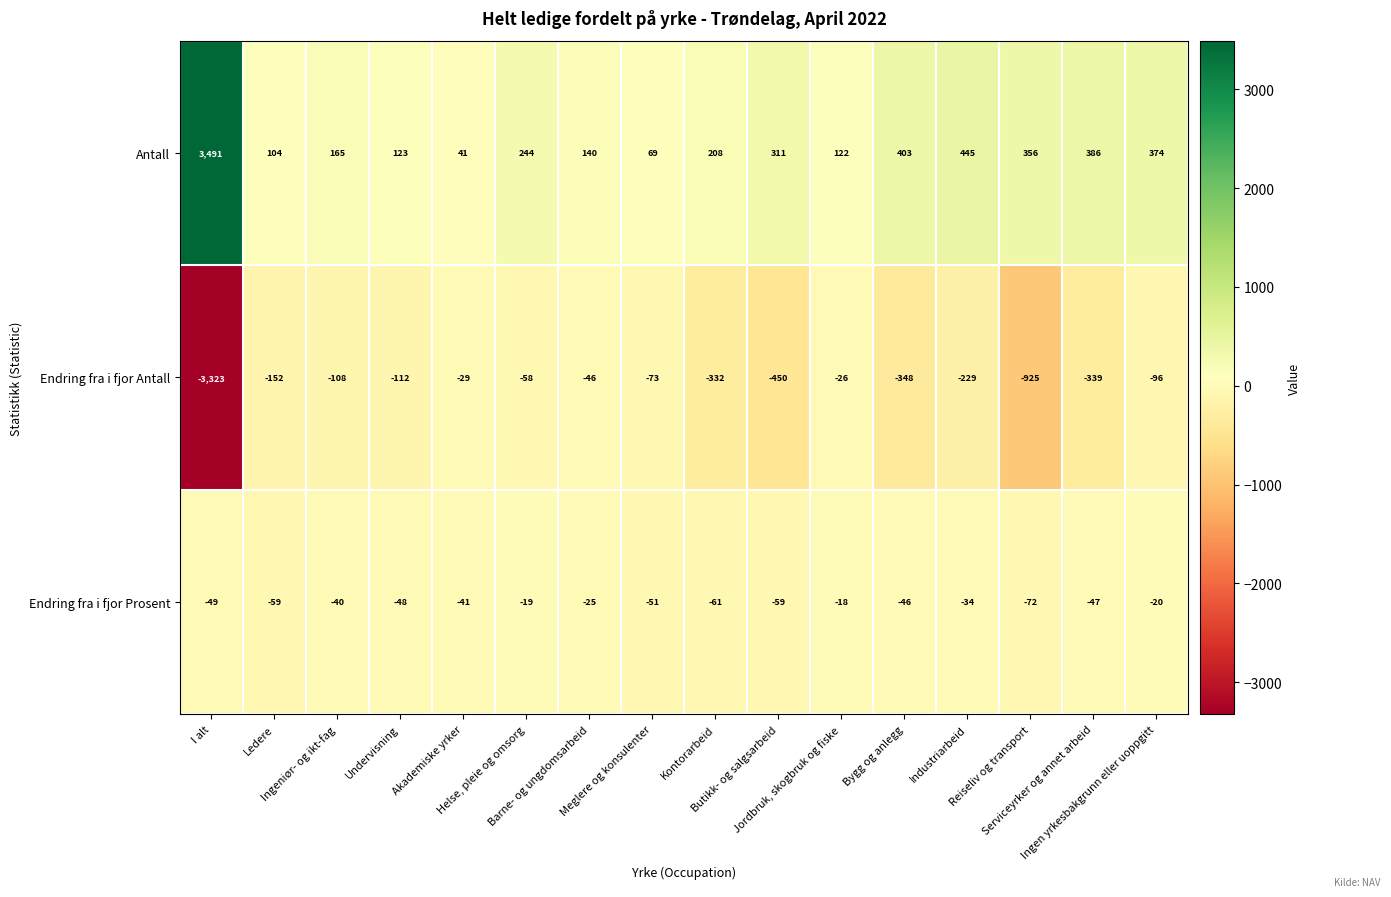

What is the average value of the Endring fra i fjor Antall series?

-415